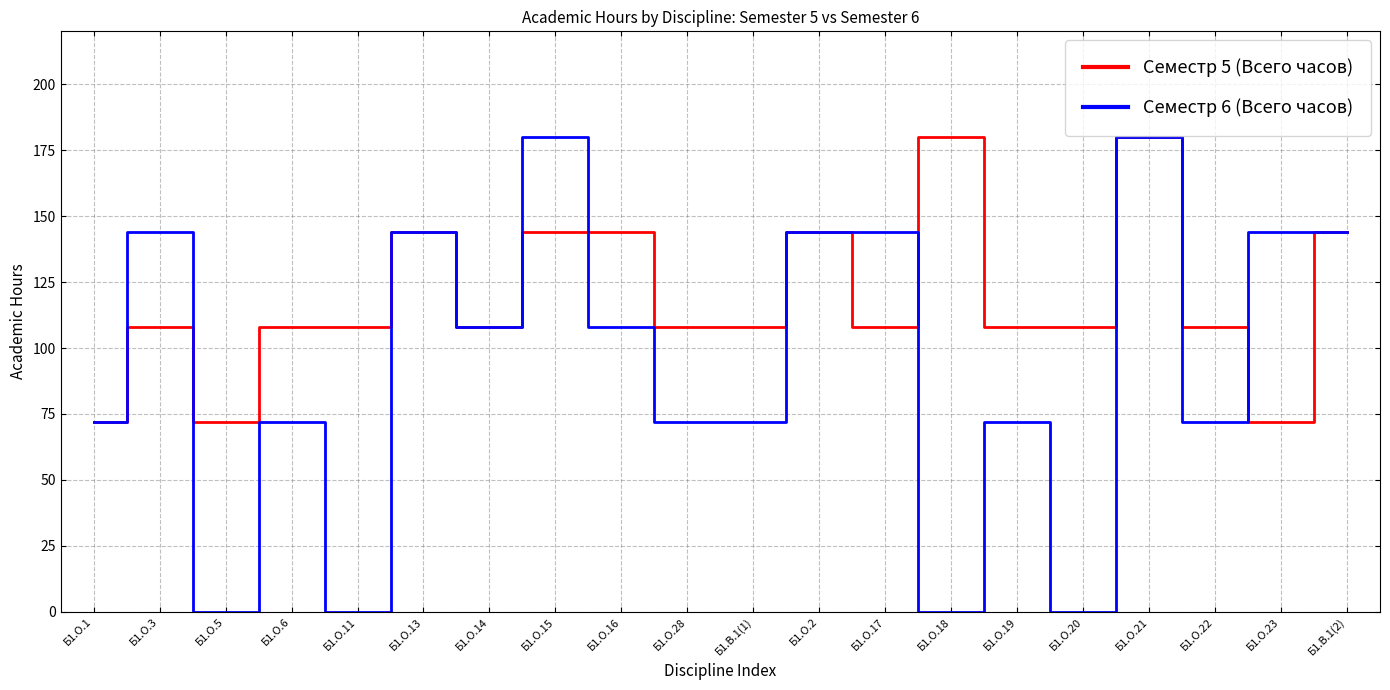

How many series are shown in this chart?

2